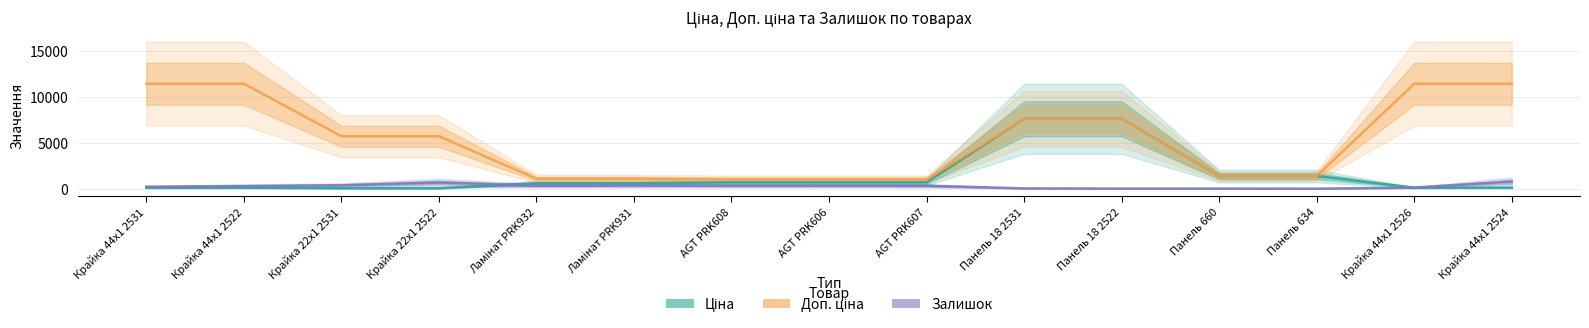

True or false: Доп. ціна has more than 2 interior local peaks.

False